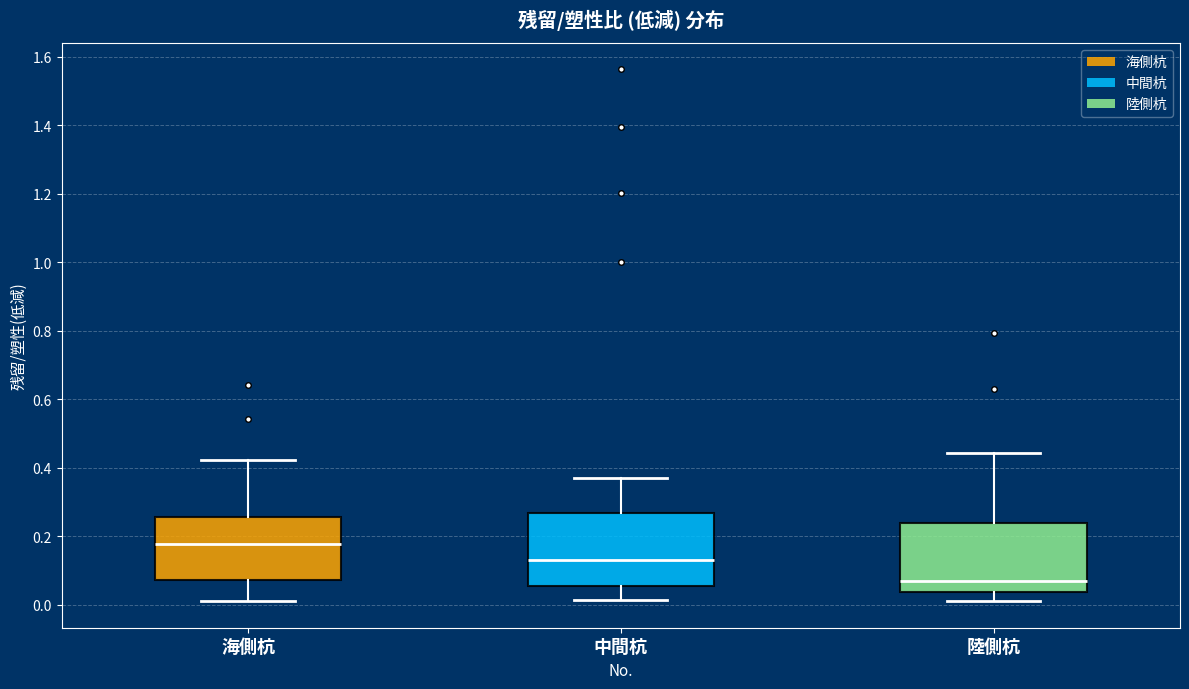

Reading left to right, read every box against the y-axis: the position of its median line, the range the box covers, and the ends of its whiskers. The values are not printed on the chart, so give them approximately, as read against the axis.

海側杭: median 0.18, box 0.08 to 0.26, whiskers 0.02 to 0.42
中間杭: median 0.14, box 0.06 to 0.26, whiskers 0.02 to 0.38
陸側杭: median 0.08, box 0.04 to 0.24, whiskers 0.02 to 0.44